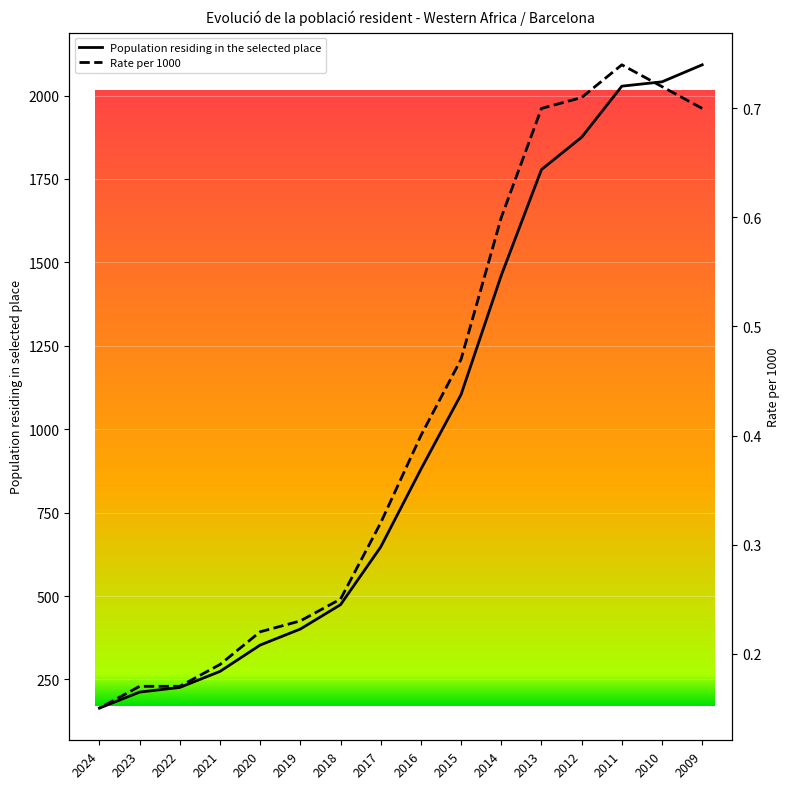

Reading left to right, transcribe all the data shown in this chart.

Population residing in the selected place: 2092.0	2041.0	2028.0	1875.0	1778.0	1461.0	1104.0	880.0	647.0	474.0	401.0	353.0	274.0	226.0	212.0	164.0
Rate per 1000: 0.7	0.7	0.7	0.7	0.7	0.6	0.5	0.4	0.3	0.2	0.2	0.2	0.2	0.2	0.2	0.1